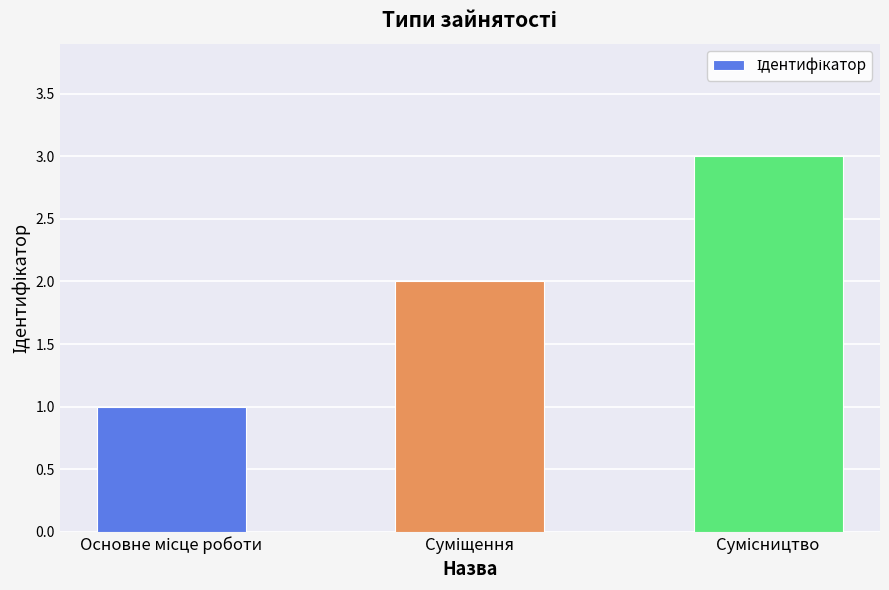

Count the values in the range 1 to 3.

3